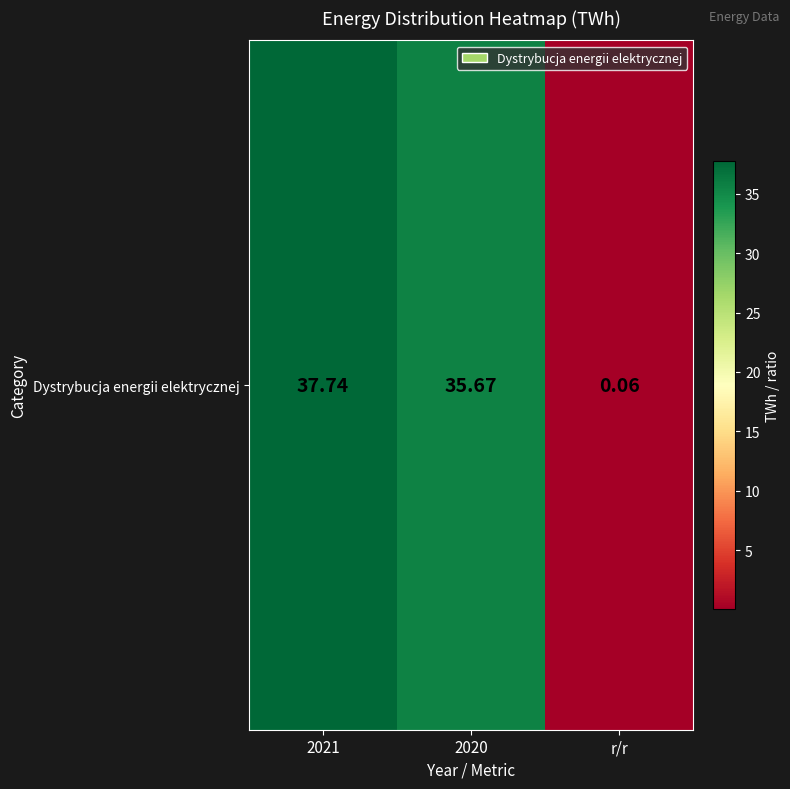

Reading left to right, what are all the values shown in this chart?

37.7	35.7	0.1